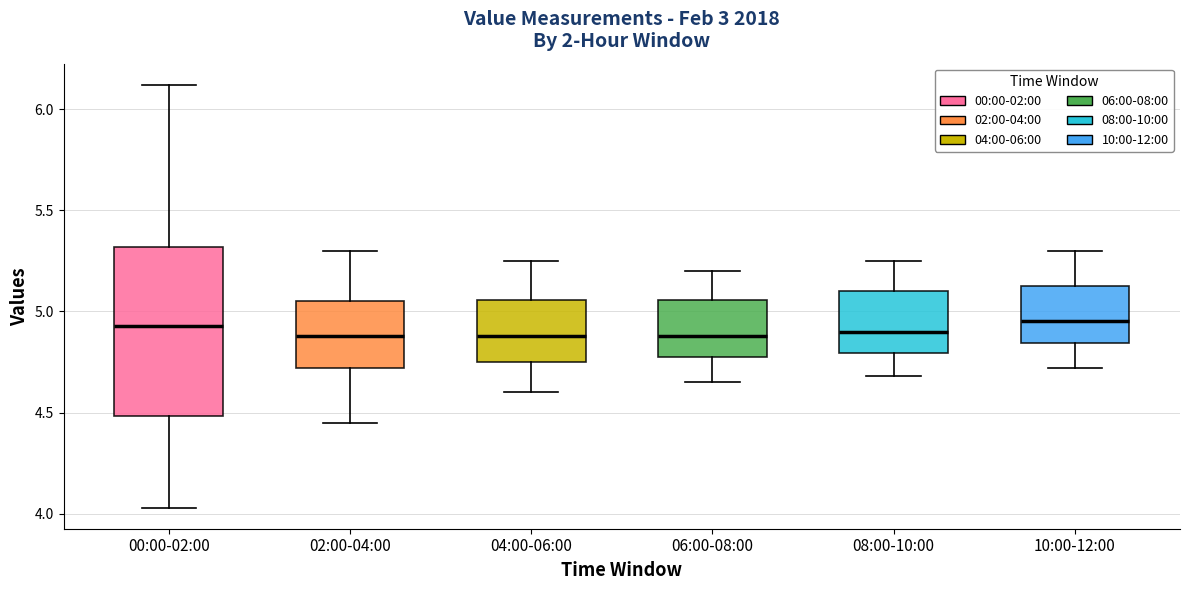

Comparing the boxes themselves (not the whiskers), which one is the tallest?

00:00-02:00